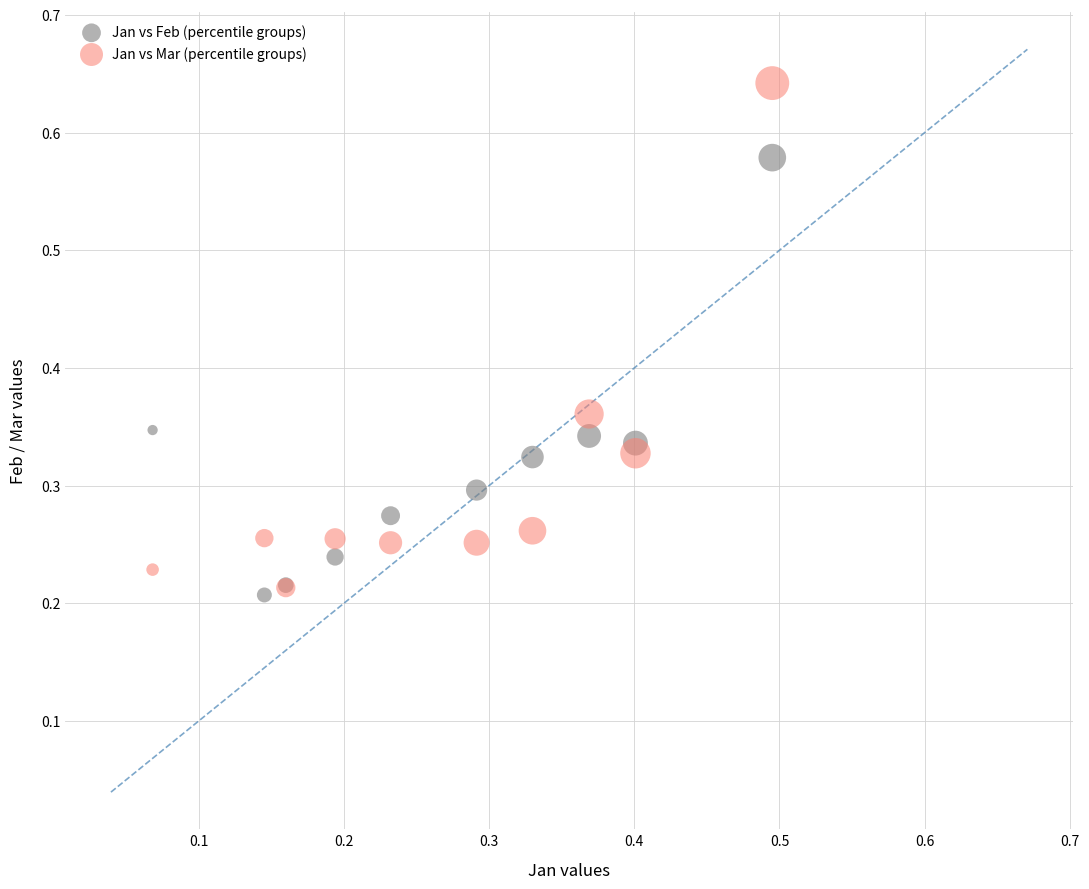

Which series reaches the minimum Y coordinate?

Jan vs Feb (percentile groups)